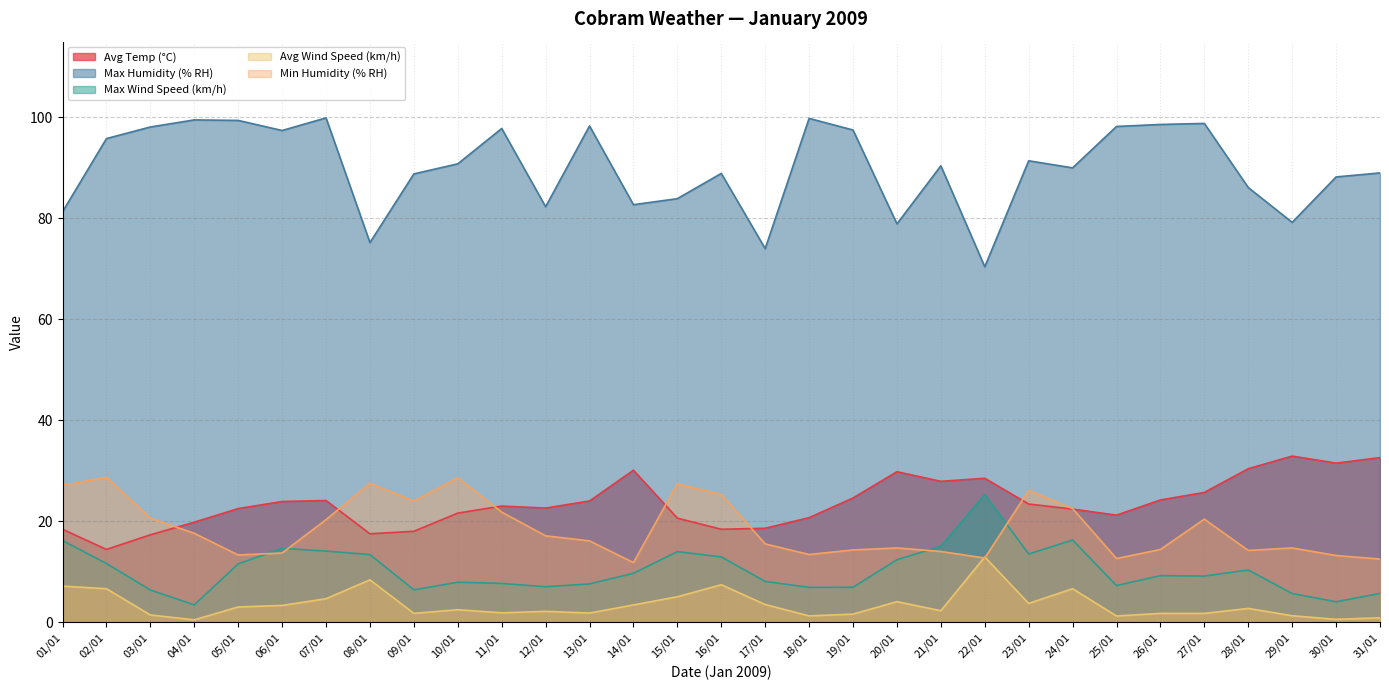

Count the number of categories in the chart.

31